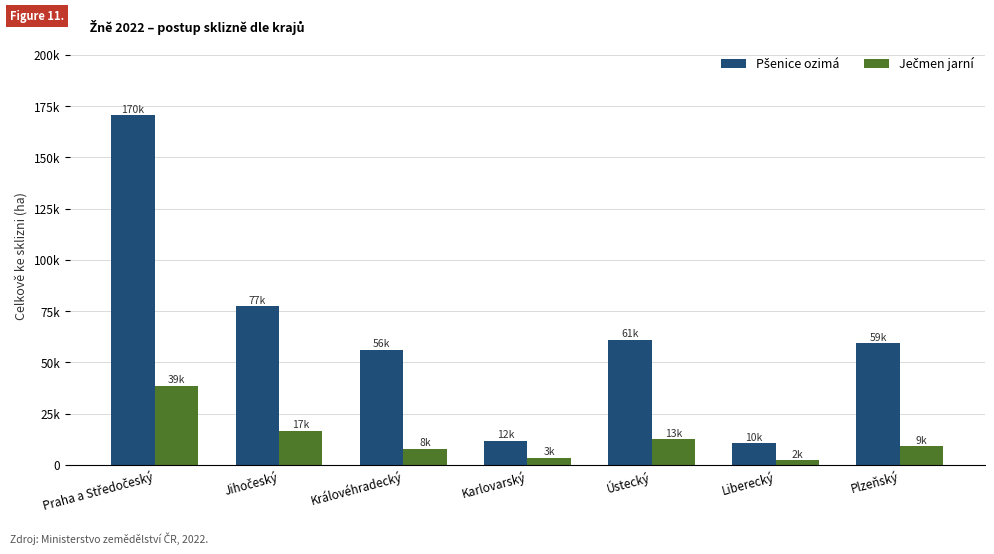

Between Jihočeský and Liberecký, which series saw the biggest shift?

Pšenice ozimá